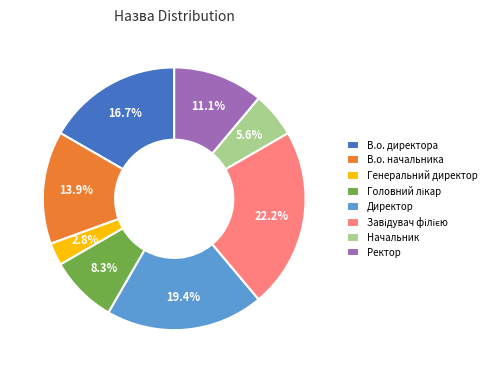

Is there a majority slice in this chart?

No